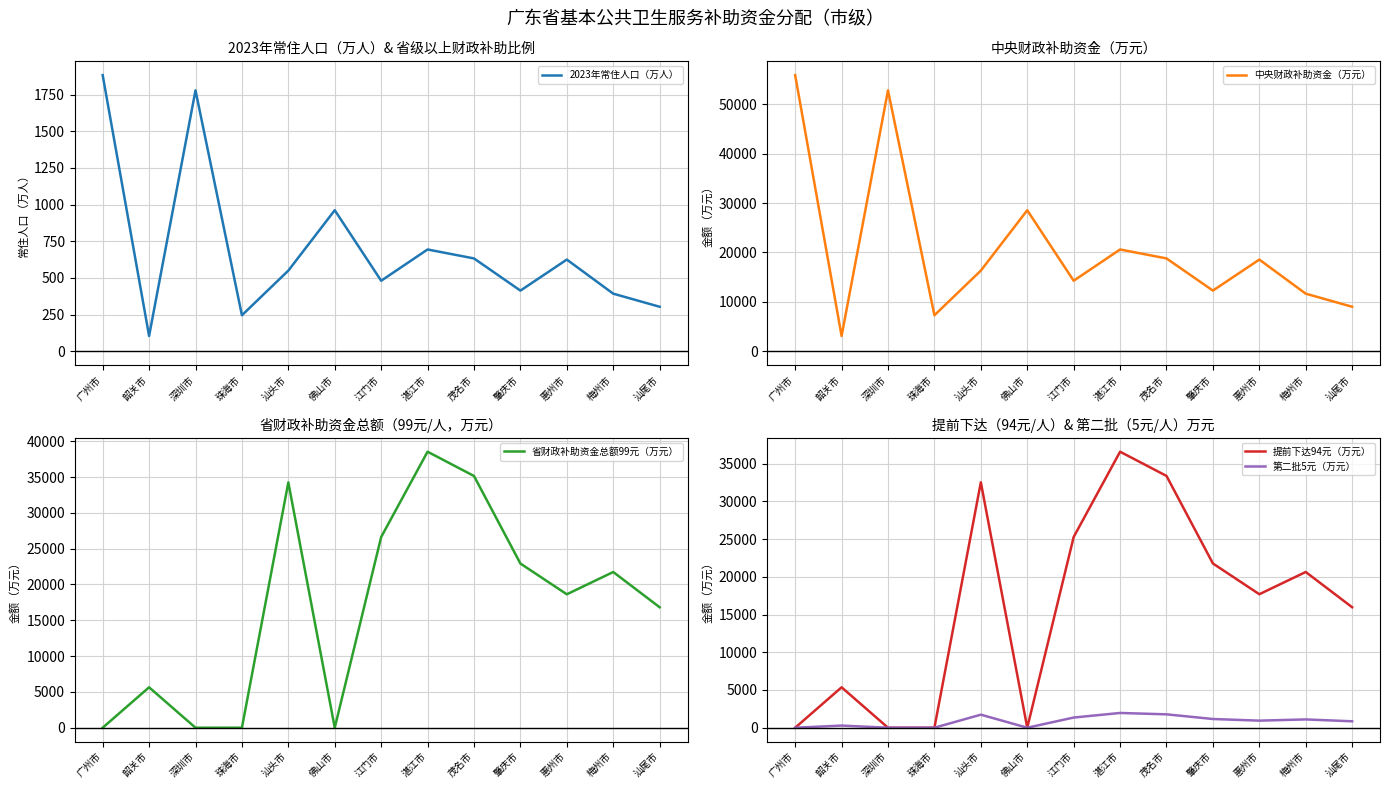

True or false: 2023年常住人口（万人） has more than 2 points higher than both neighbors.

True